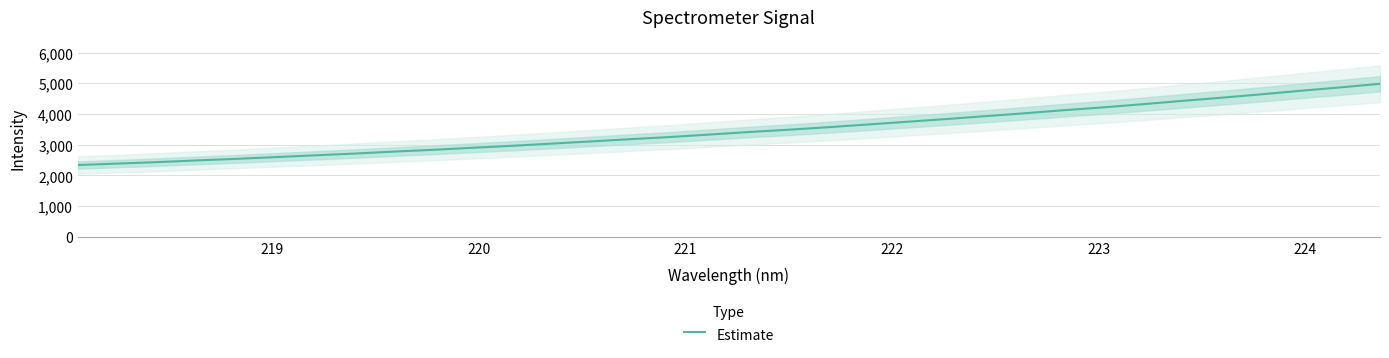

What is the smallest value displayed?

2337.4